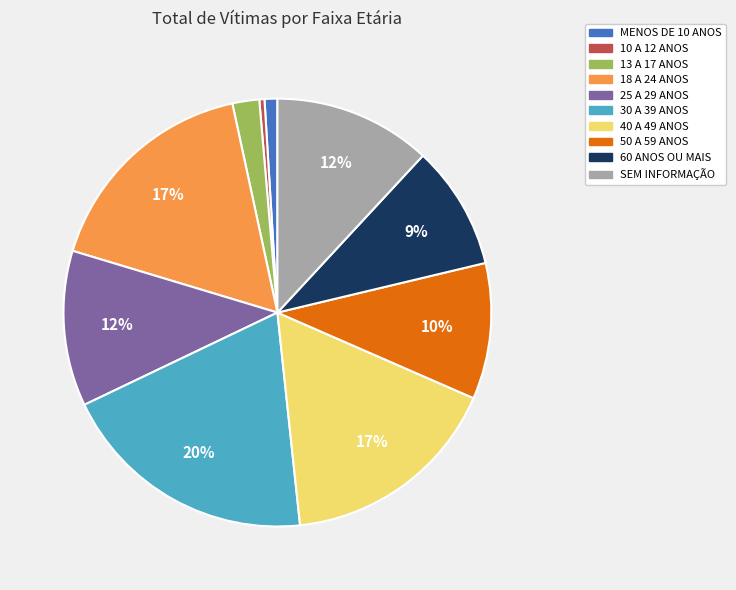

Combined, do 40 A 49 ANOS and 13 A 17 ANOS account for over 50%?

No